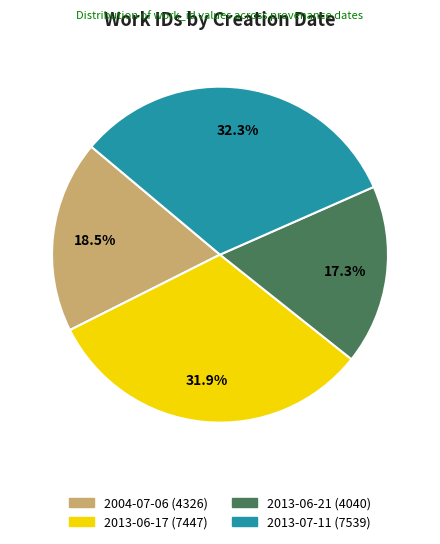

What portion of the pie excludes 2013-06-21?

82.7%